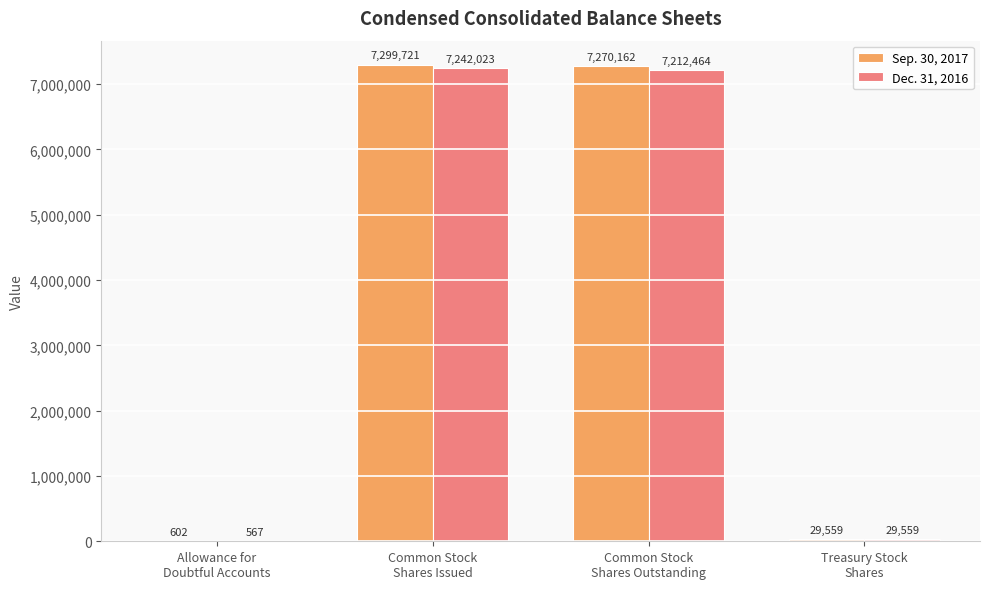

What is the sum of all Dec. 31, 2016 values?

14484613